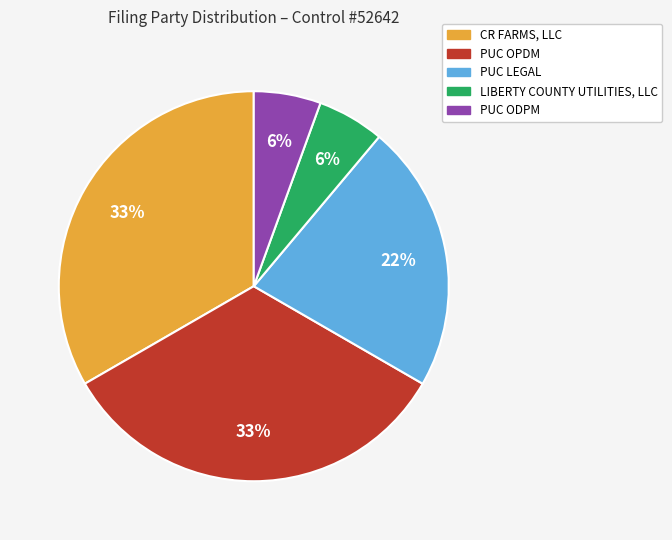

Is PUC ODPM the majority of the pie?

No